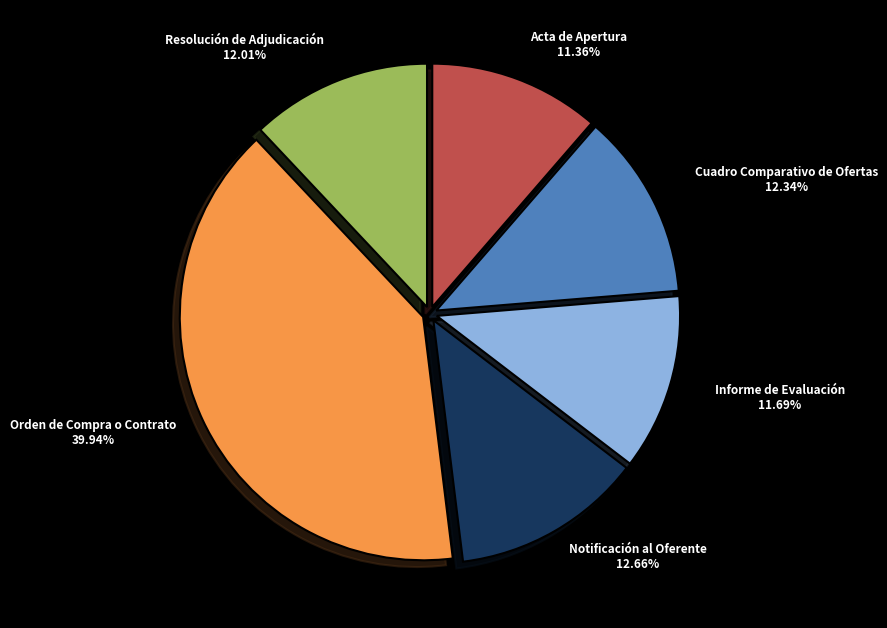

Which category has the biggest portion of the pie?

Orden de Compra o Contrato